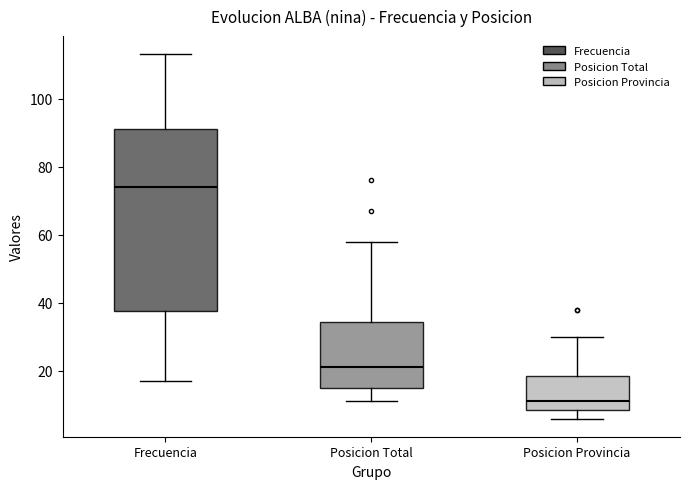

Where is the upper edge of the box for Frecuencia on the y-axis? The values are not printed on the chart, so give them approximately, as read against the axis.

92